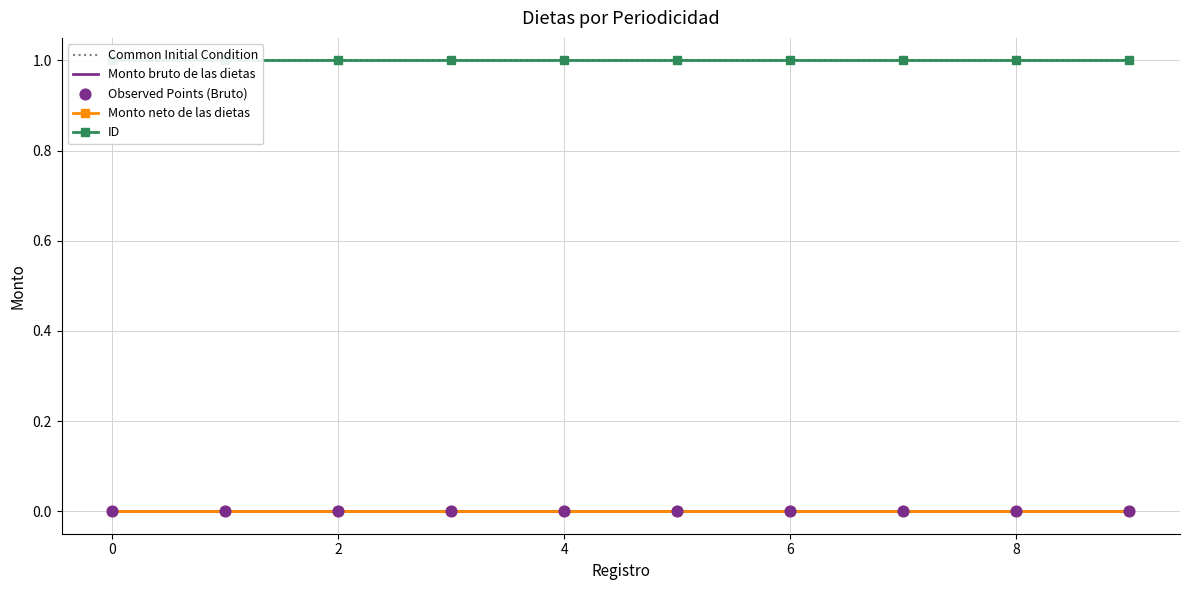

Which series reaches the minimum Y coordinate?

Monto bruto de las dietas